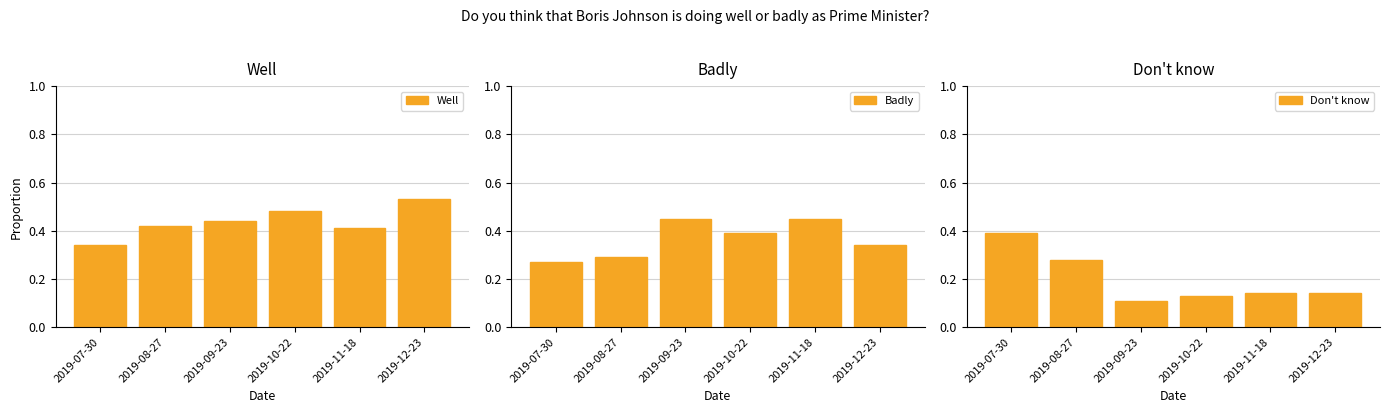

How many series are shown in this chart?

3